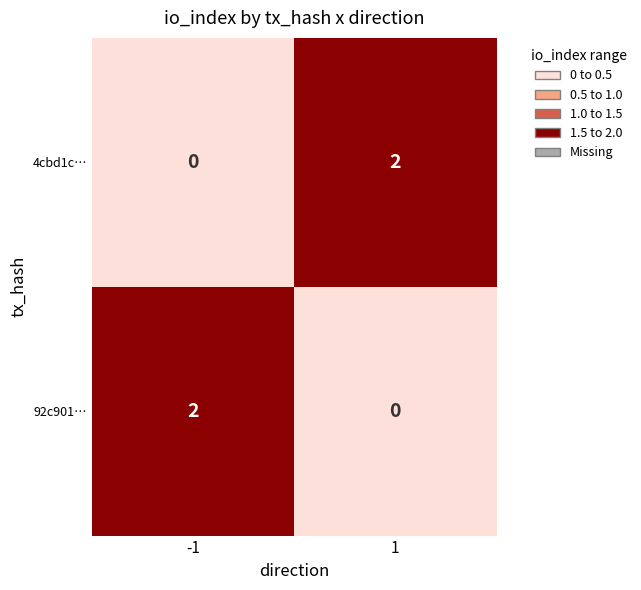

True or false: 4cbd1c… has a value of 0 at -1.

True